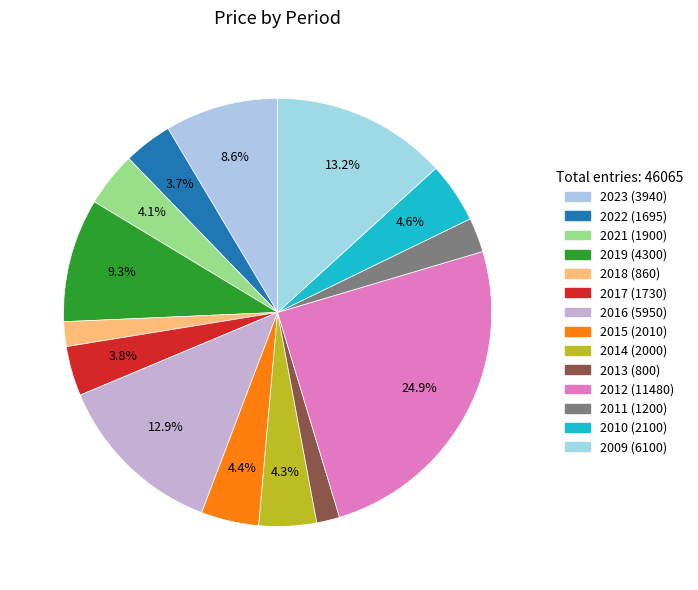

How many segments does this pie chart have?

14